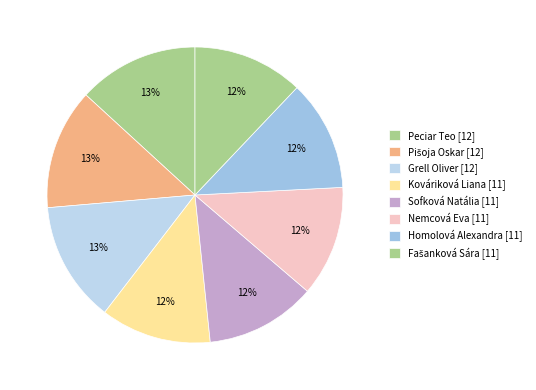

Is there a majority slice in this chart?

No